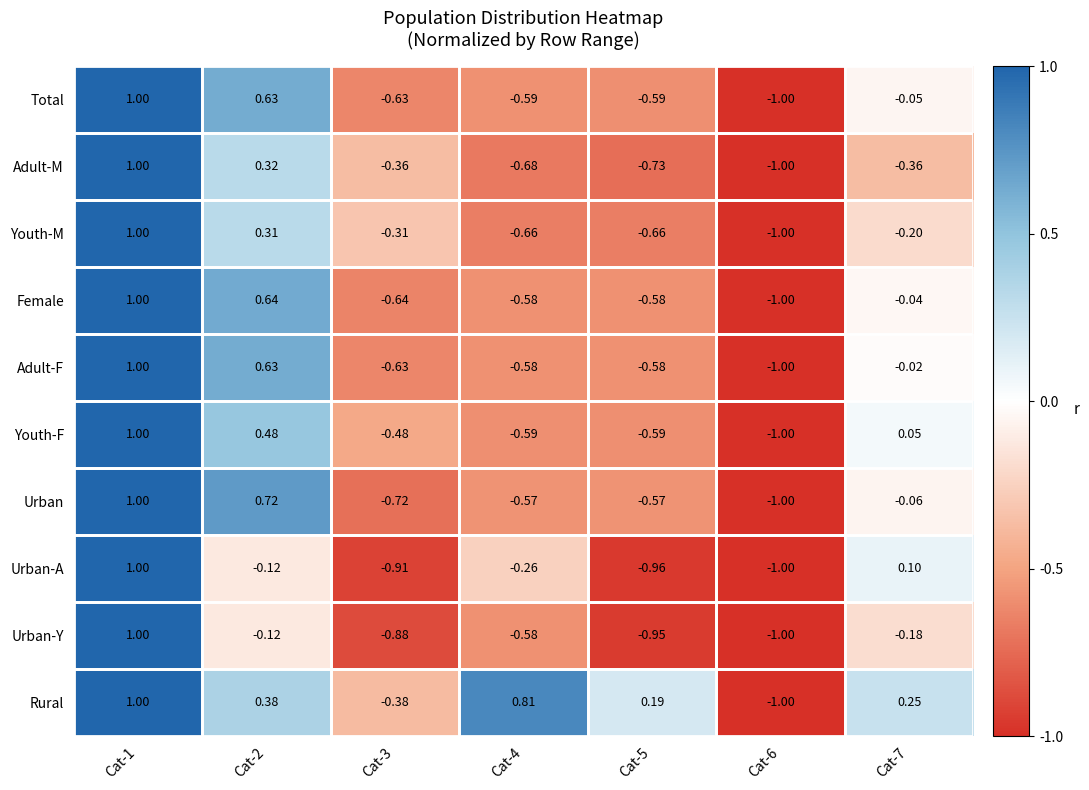

What is the total value across all series at Cat-4?

-4.3